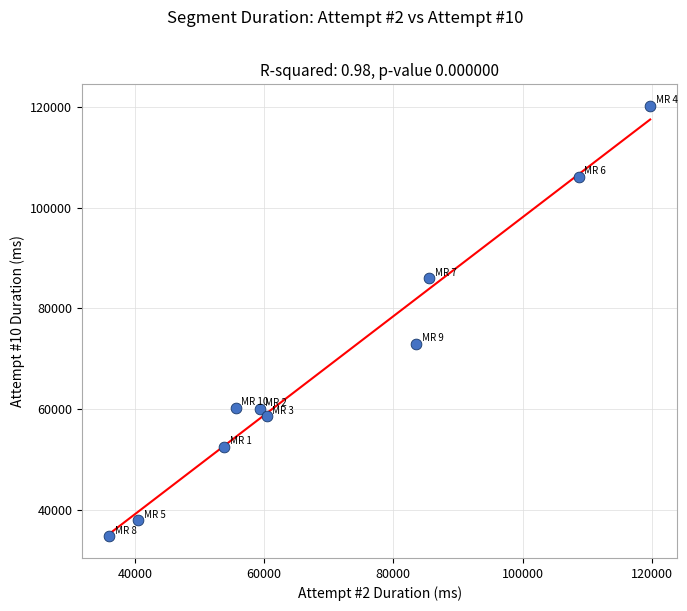

What is the range of X values (max minus min)?

83759